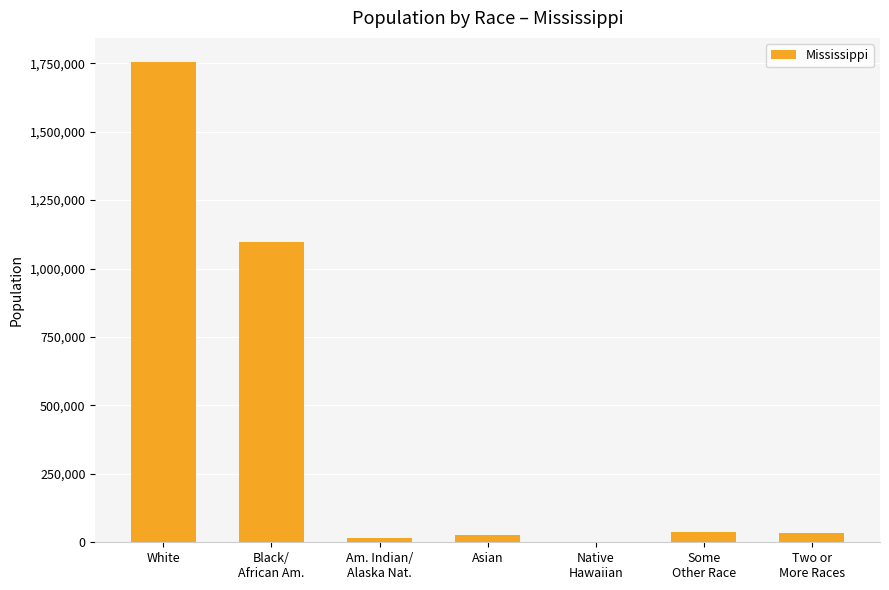

Which category has the highest value across all series?

White